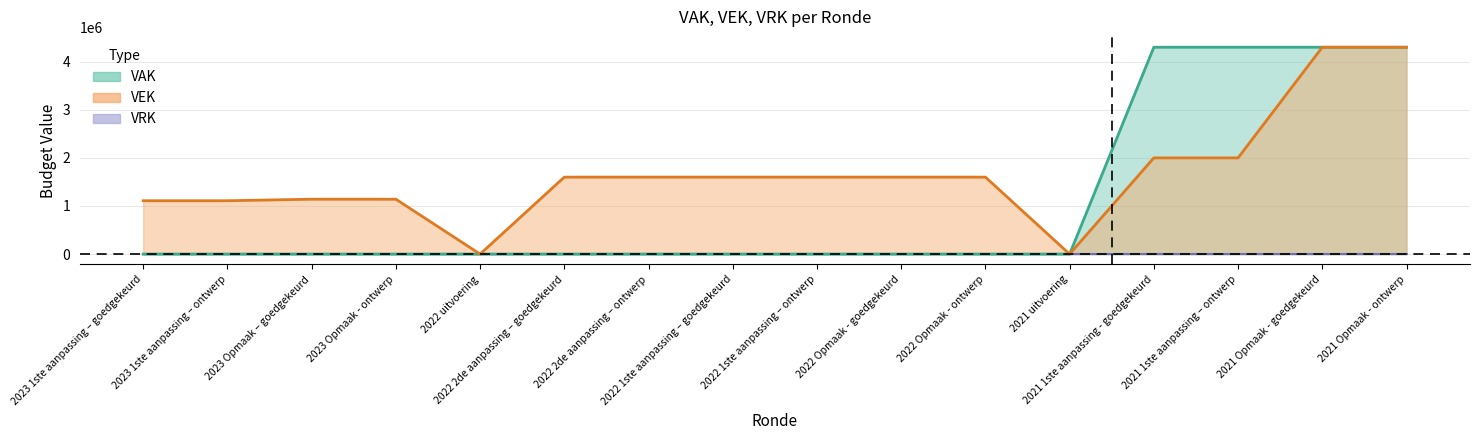

What is the total value across all series at 2022 2de aanpassing – ontwerp?

1600000